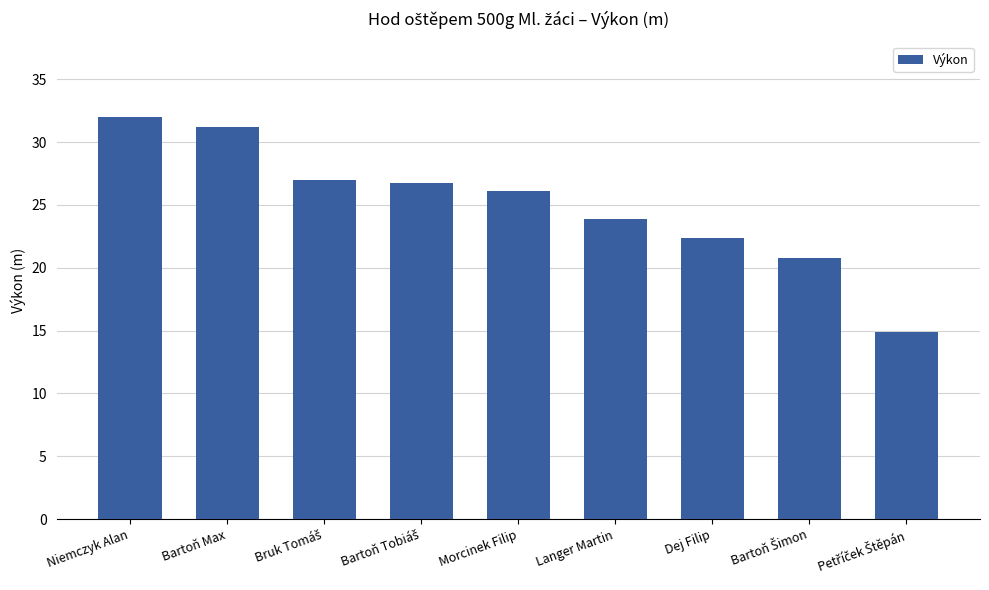

What is the label of the 3rd bar from the right?

Dej Filip